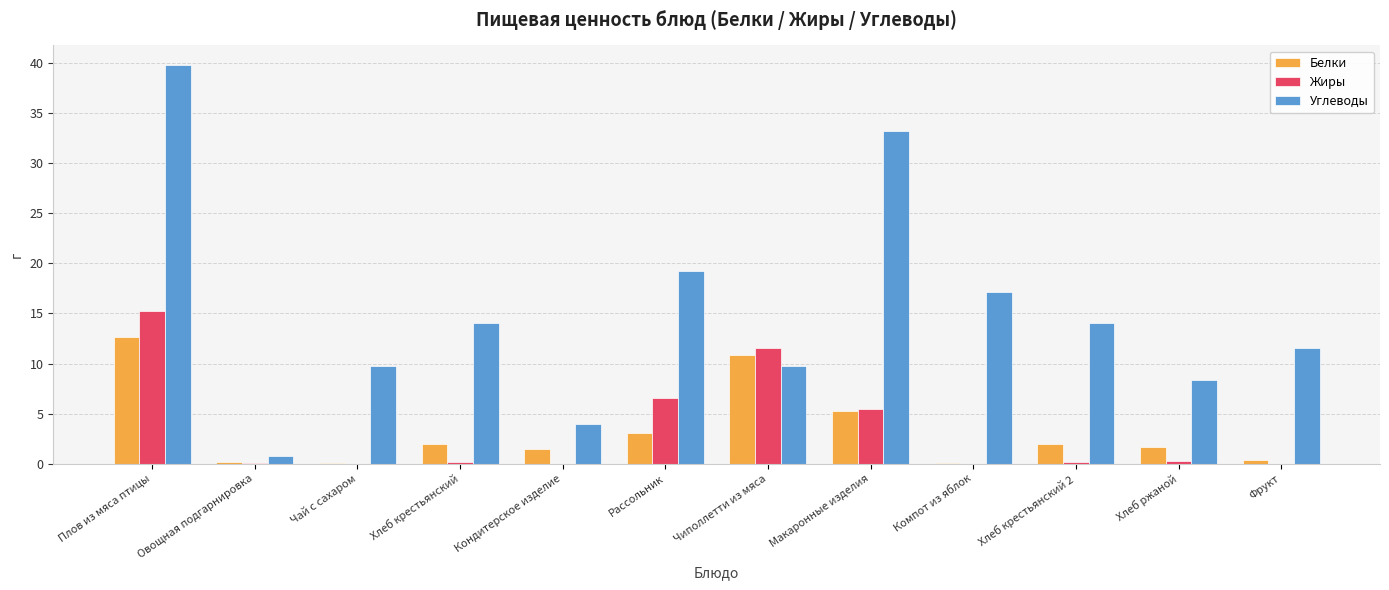

What is the sum of all Белки values?

39.8